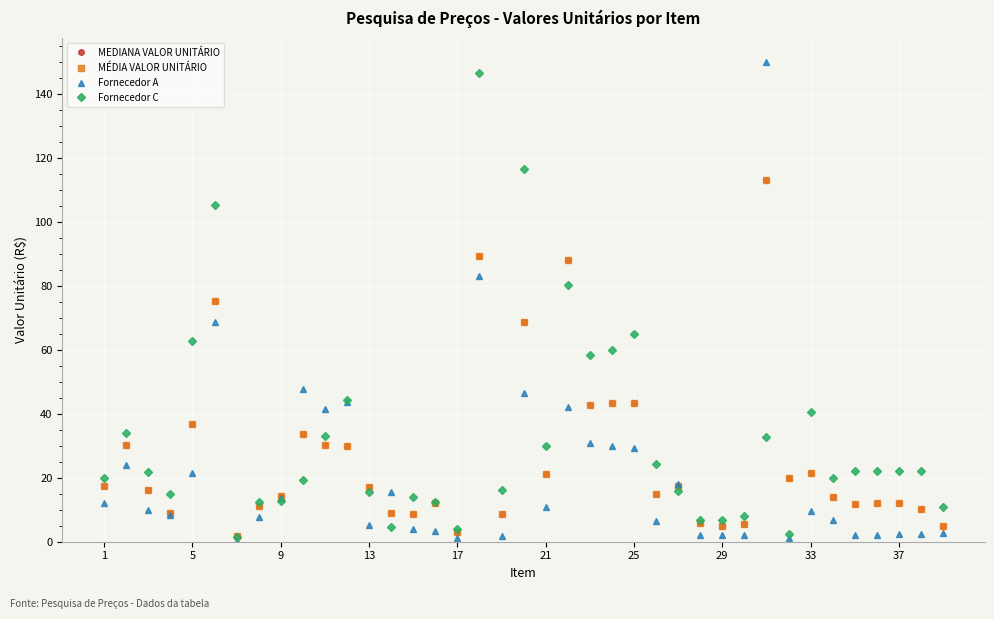

True or false: MÉDIA VALOR UNITÁRIO has more than 0 points higher than both neighbors.

True